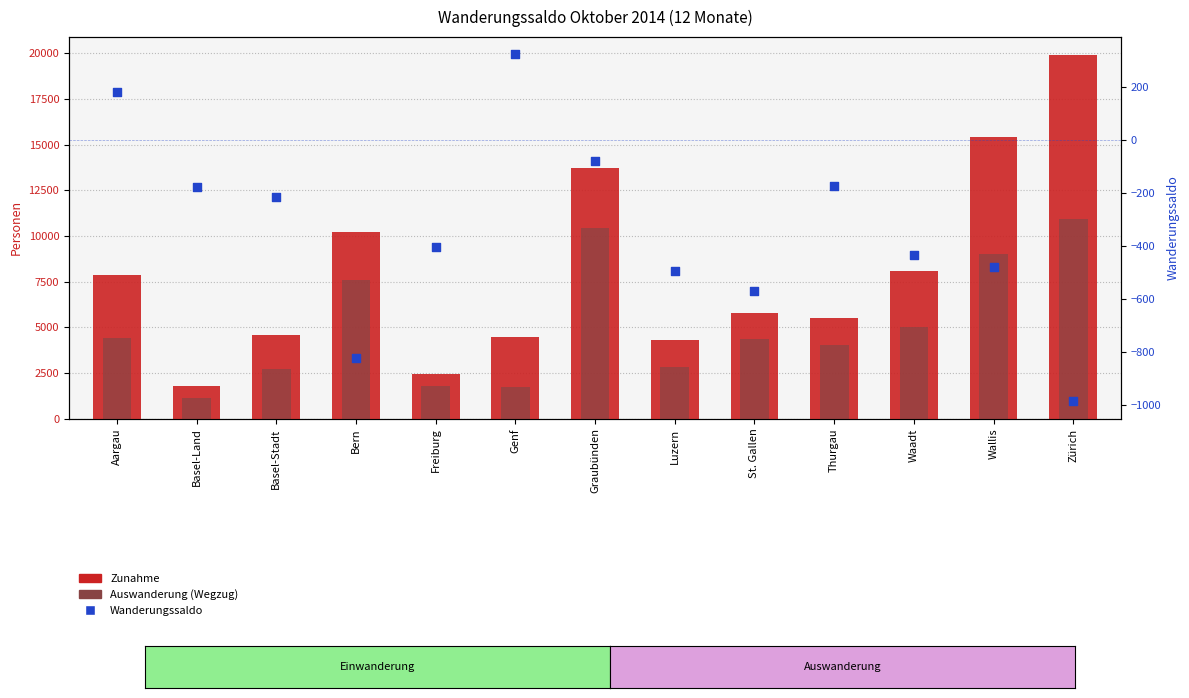

Is the value of Wanderungssaldo at Luzern greater than the value of Zunahme at Freiburg?

No